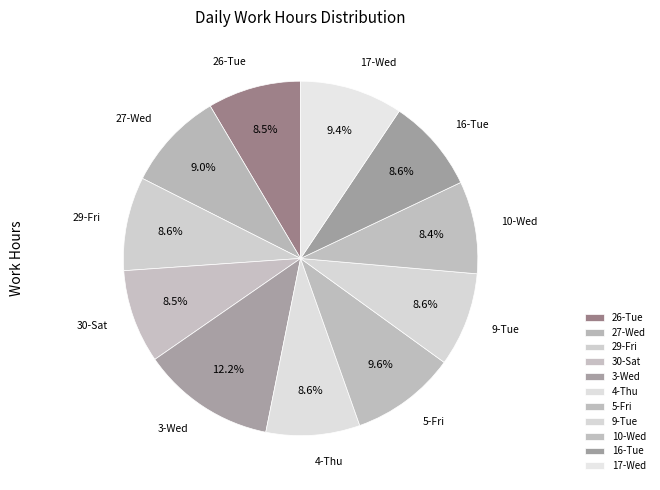

Rank the categories by value from highest to lowest.

3-Wed, 5-Fri, 17-Wed, 27-Wed, 9-Tue, 4-Thu, 29-Fri, 16-Tue, 30-Sat, 26-Tue, 10-Wed